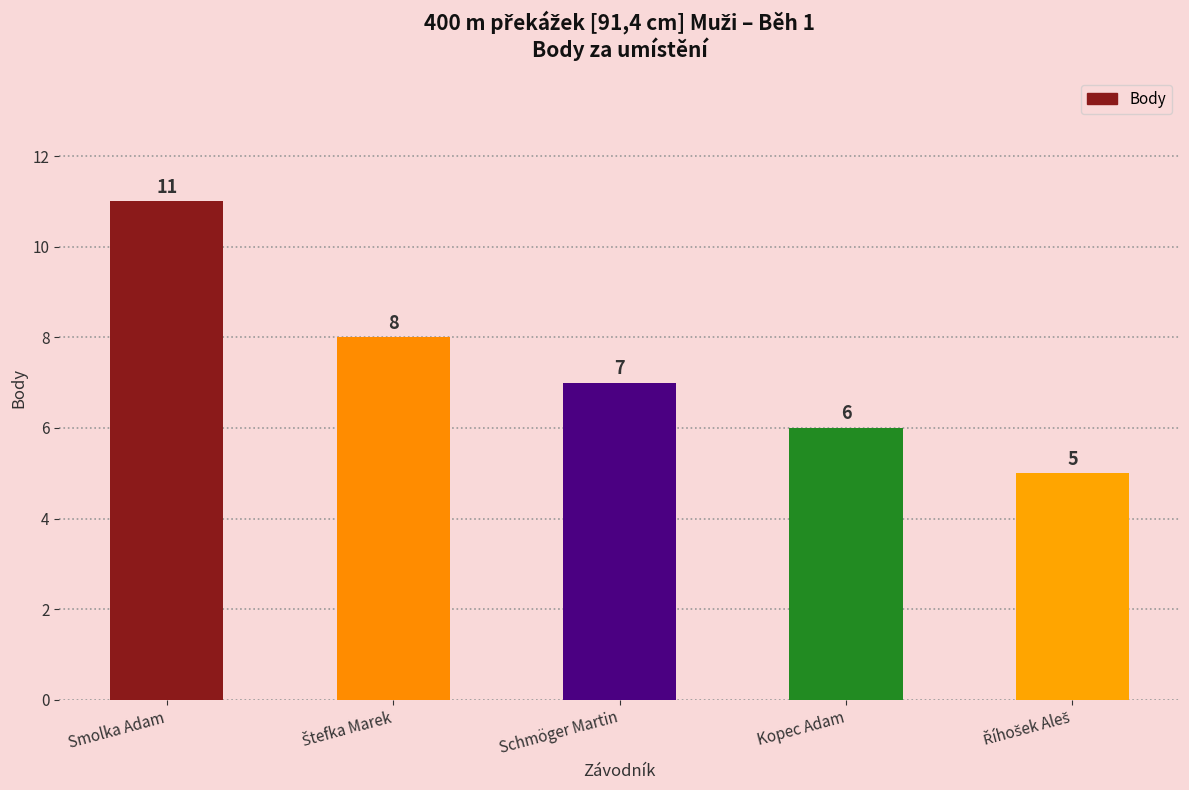

What is the average value?

7